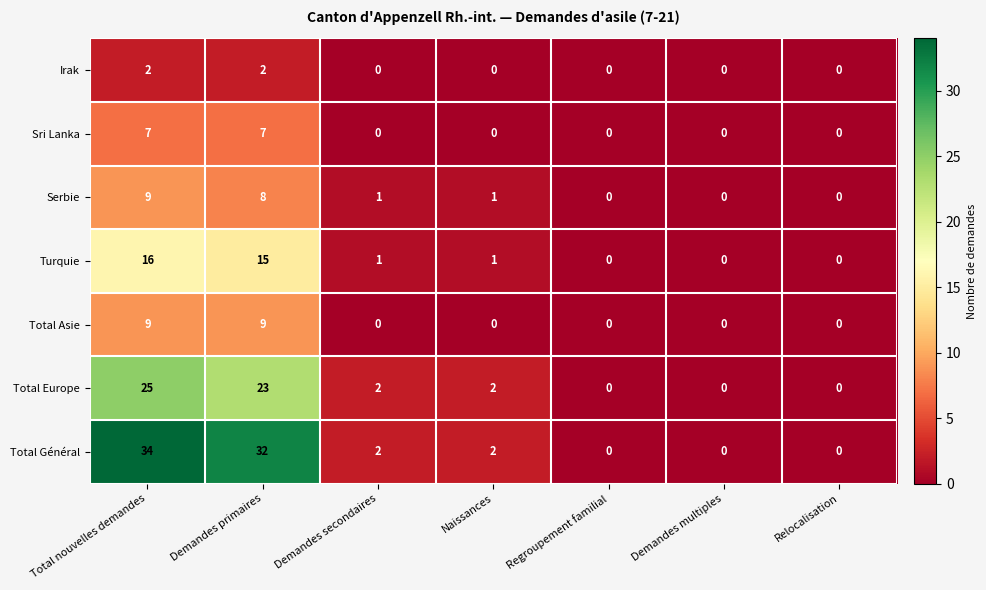

Which category has the highest value across all series?

Total nouvelles demandes